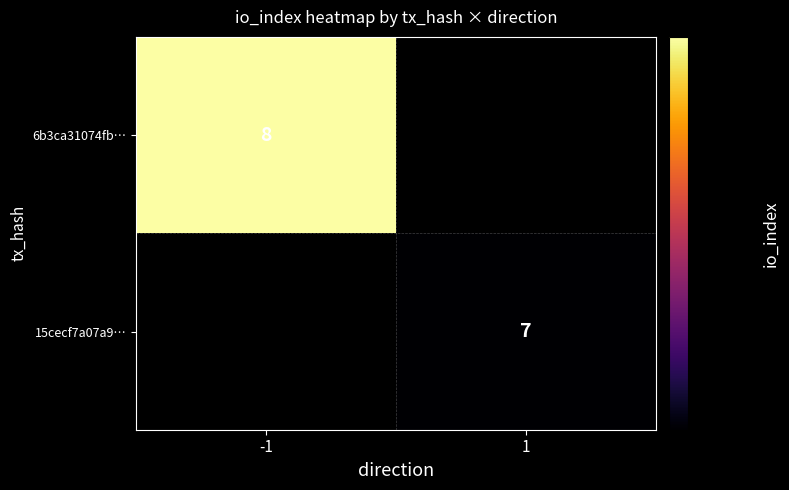

Is it true that 6b3ca31074fb… equals 3 at -1?

False